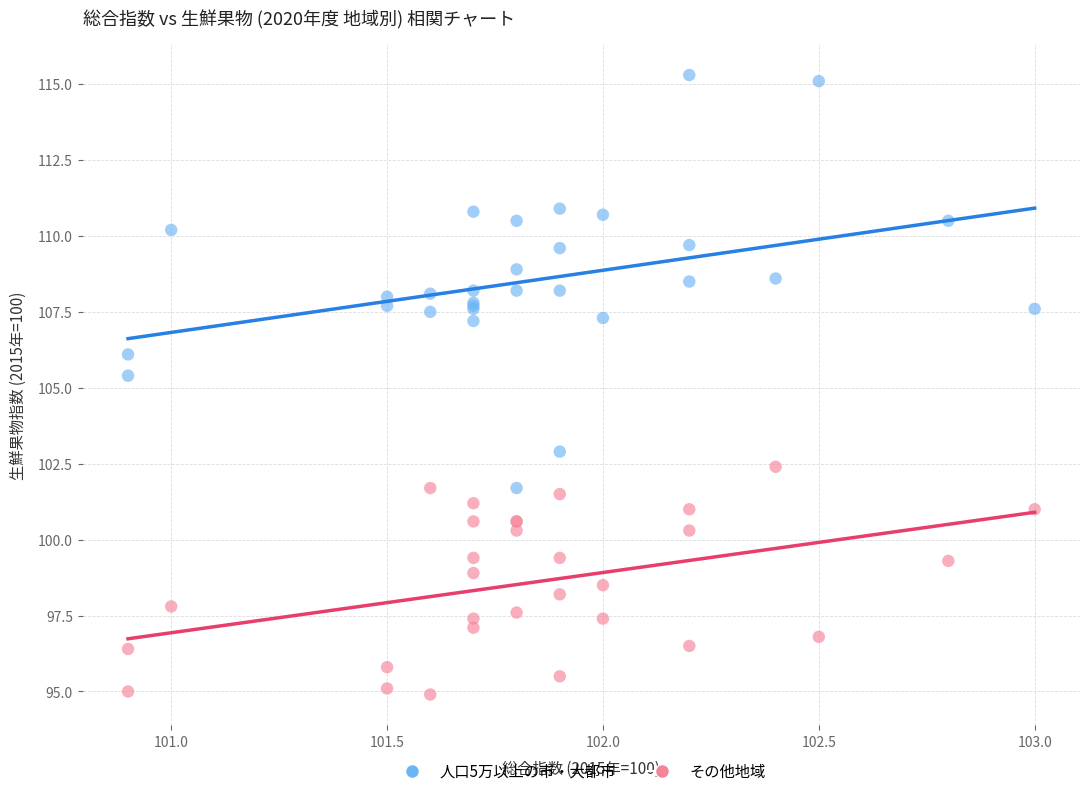

What are all the series names shown in the legend?

人口5万以上の市・大都市, その他地域